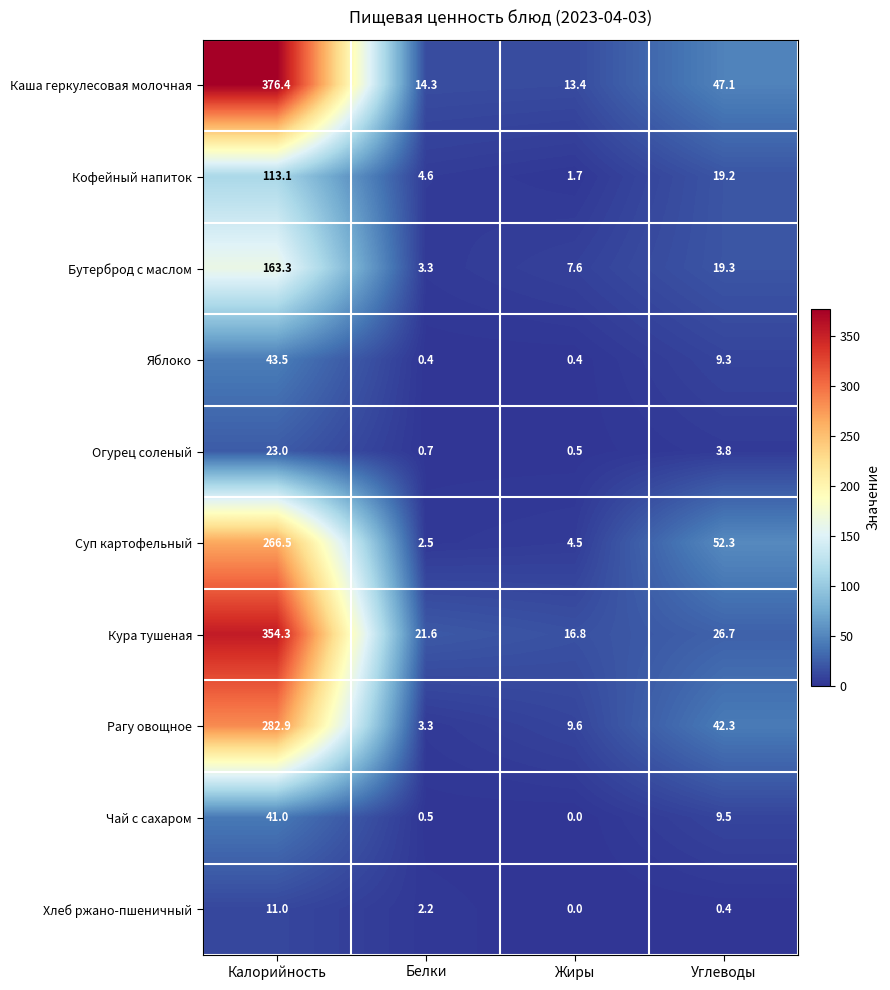

What is the average value of the Рагу овощное series?

84.5